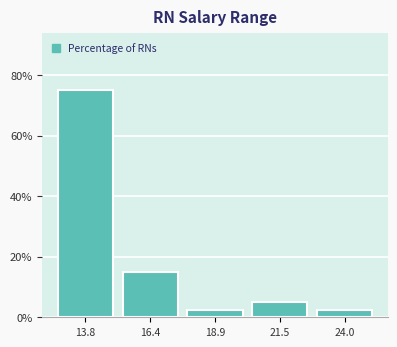

Reading right to left, transcribe all the data shown in this chart.

2.5	5.0	2.5	15.0	75.0